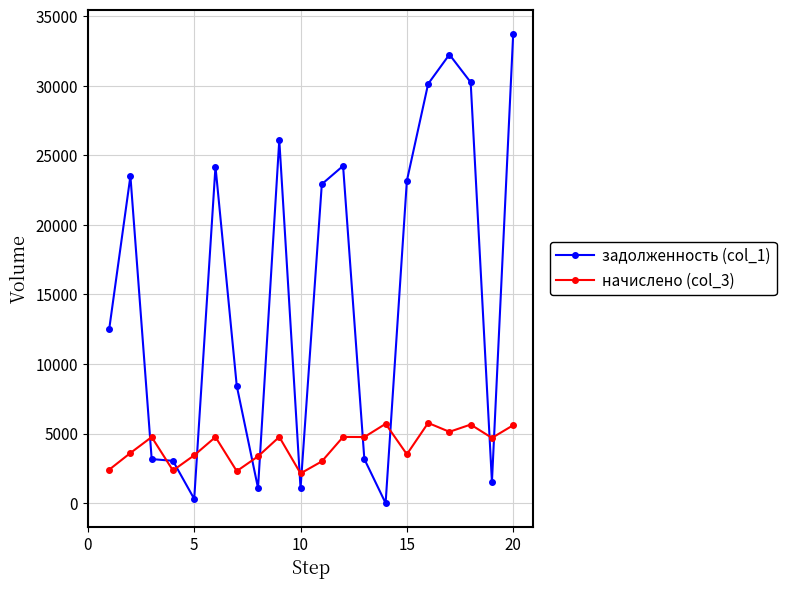

Rank the series by their maximum value, from highest to lowest.

задолженность (col_1), начислено (col_3)